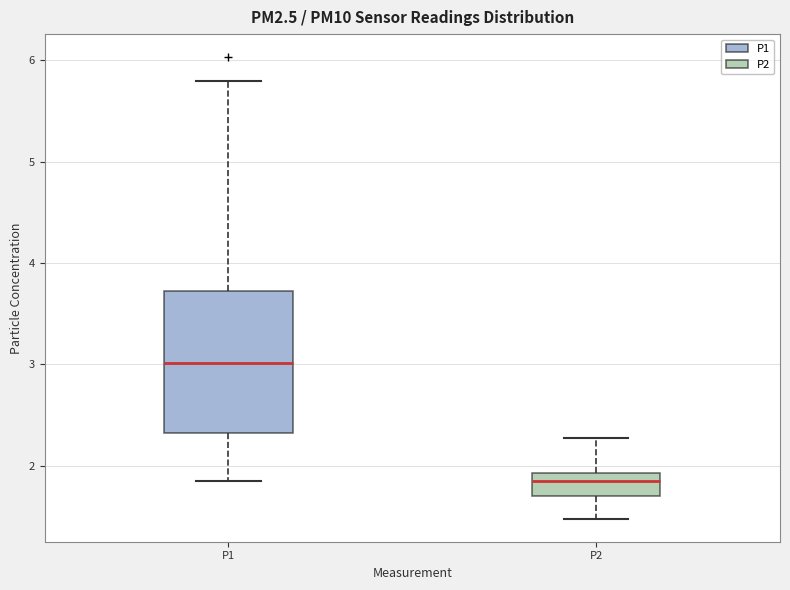

Reading left to right, transcribe this box plot: for each box, give where its median line is, the range the box spans, and where its two whiskers end, as read against the y-axis. The values are not printed on the chart, so give them approximately, as read against the axis.

P1: median 3.0, box 2.3 to 3.7, whiskers 1.9 to 5.8
P2: median 1.9 (inside the box), box 1.7 to 1.9, whiskers 1.5 to 2.3